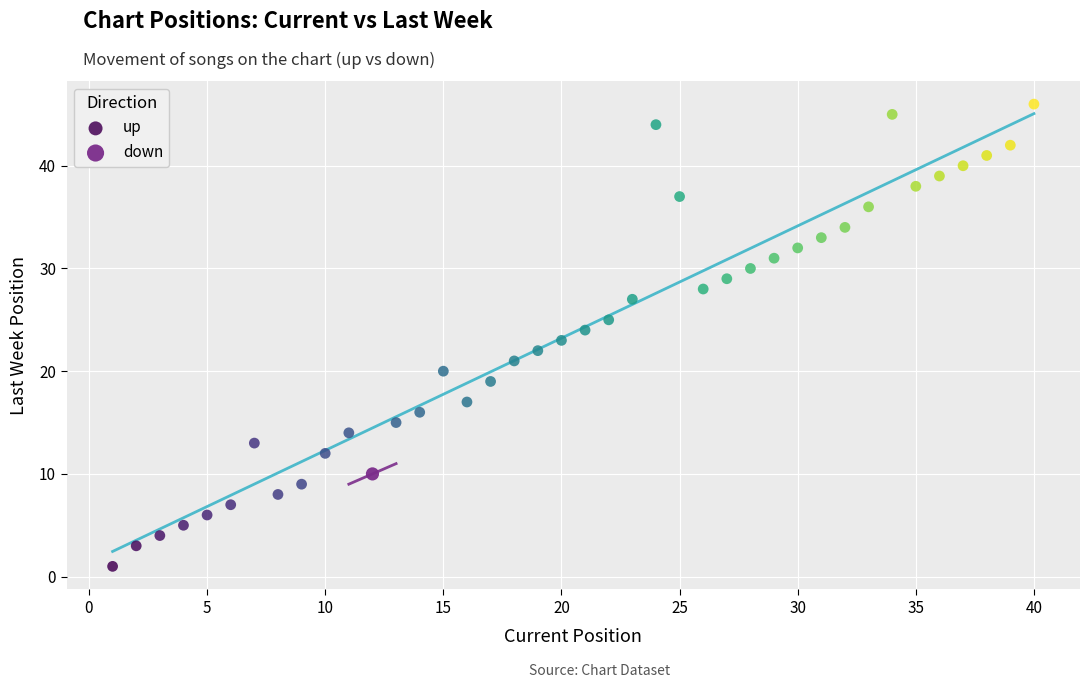

What are all the series names shown in the legend?

up, down